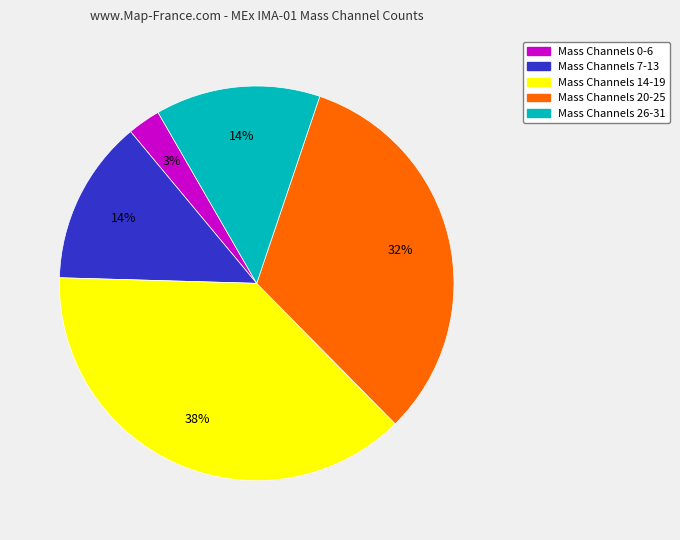

How many slices are in this pie chart?

5